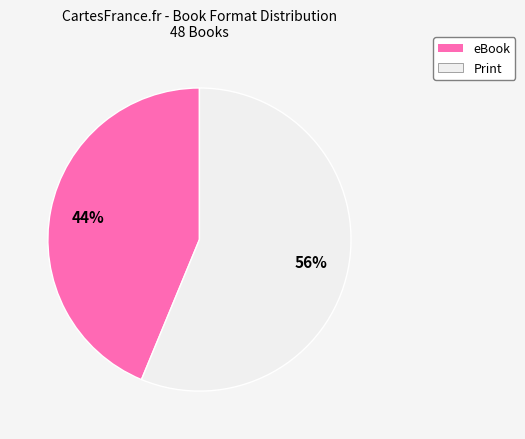

Is there a majority slice in this chart?

Yes